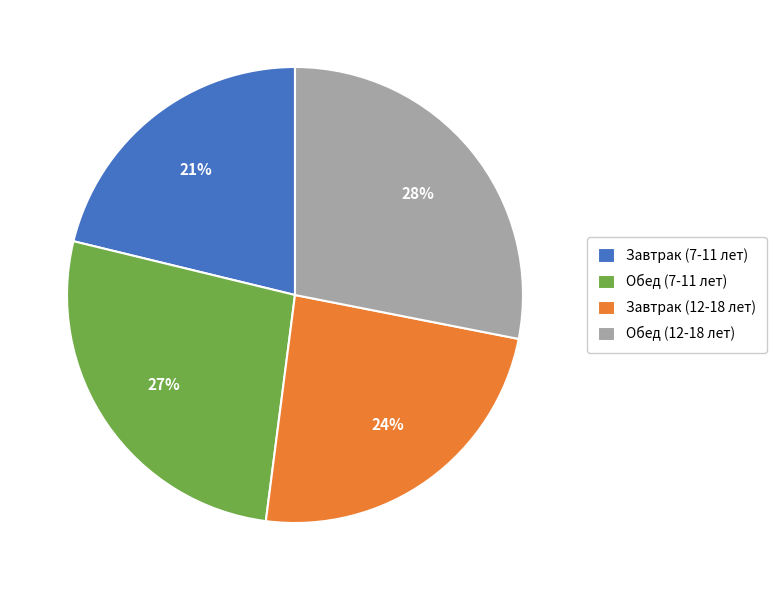

How many segments does this pie chart have?

4